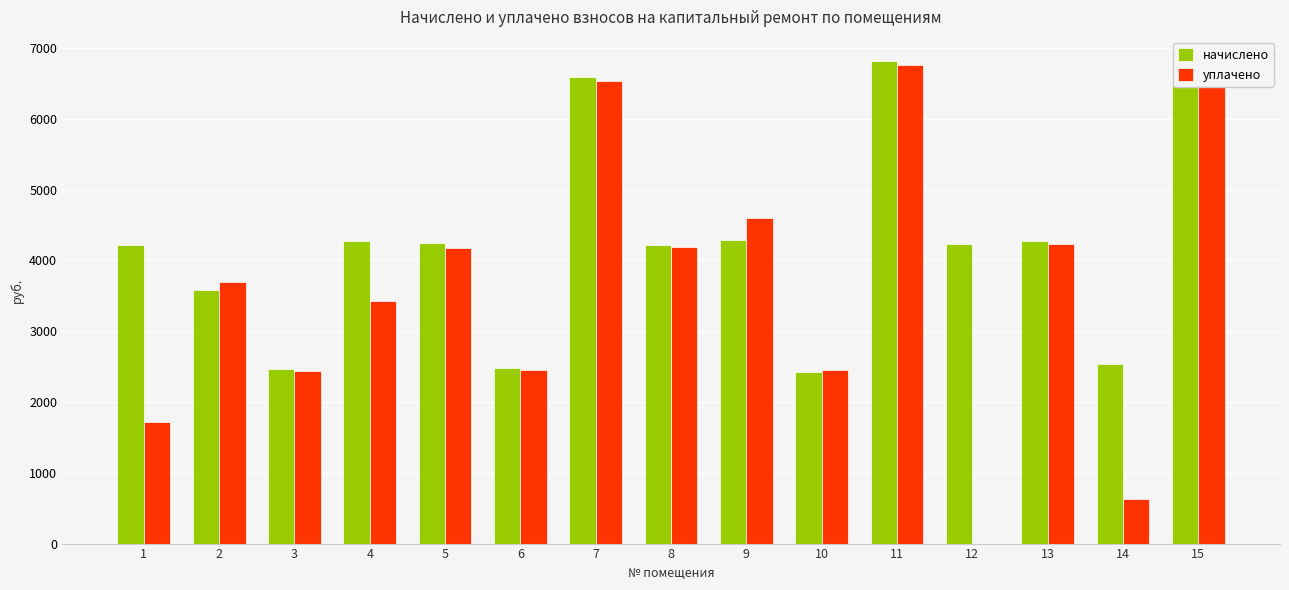

What is the highest value of the начислено series?

6817.2